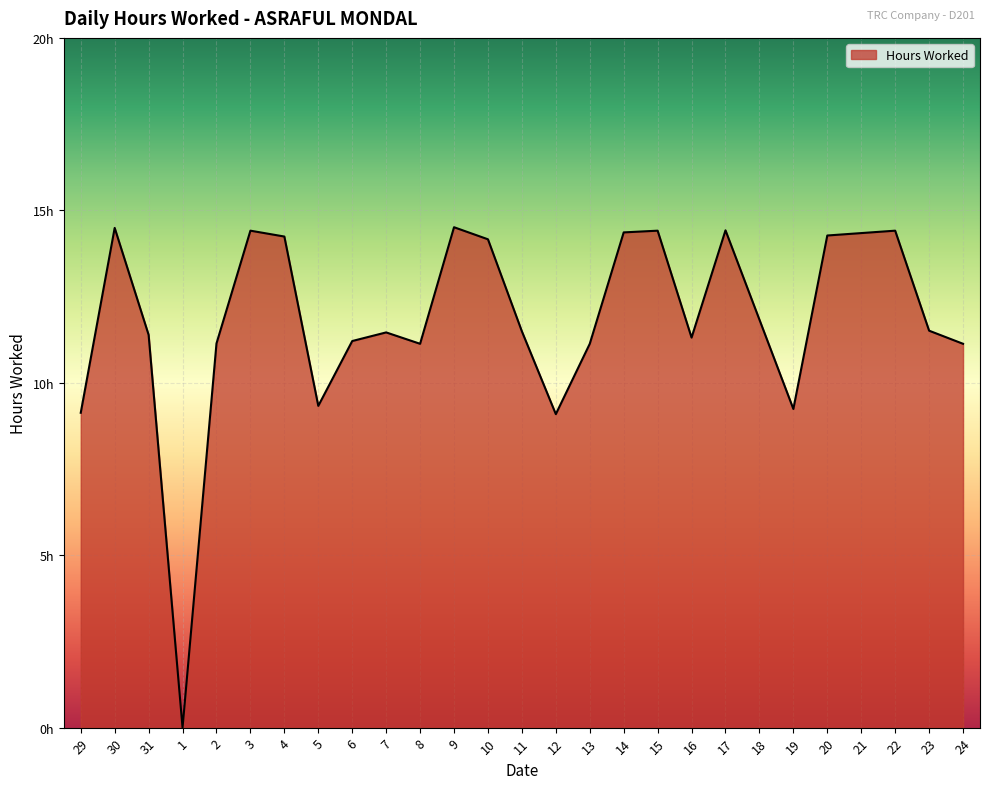

Does the chart display data point markers on the line(s)?

No